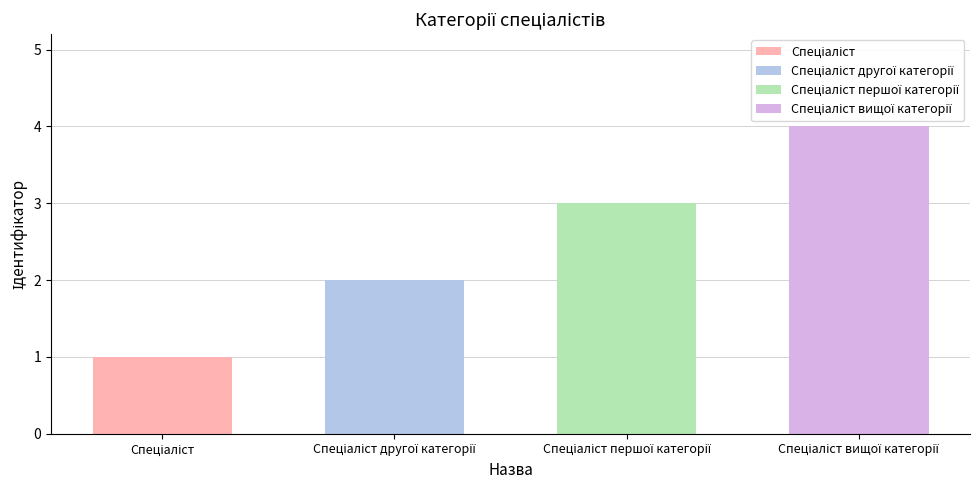

Reading left to right, what are all the values shown in this chart?

Спеціаліст=1	Спеціаліст другої категорії=2	Спеціаліст першої категорії=3	Спеціаліст вищої категорії=4